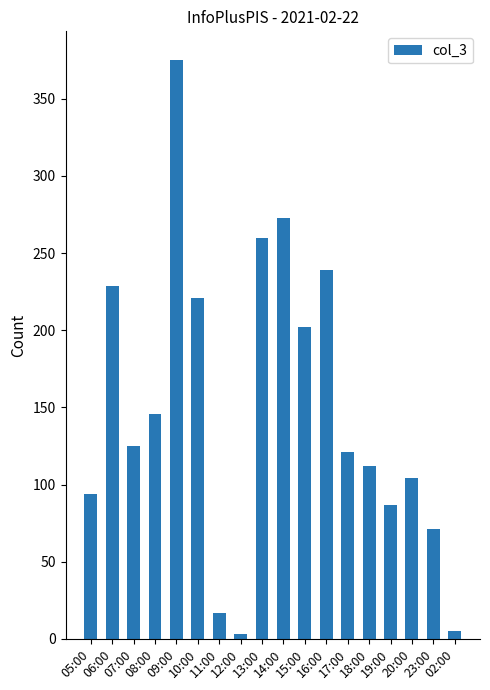

What is the smallest value displayed?

3